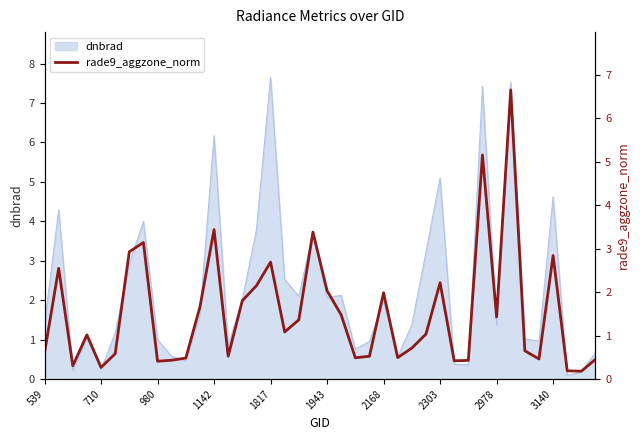

At which category does the chart reach its minimum across all series?

38